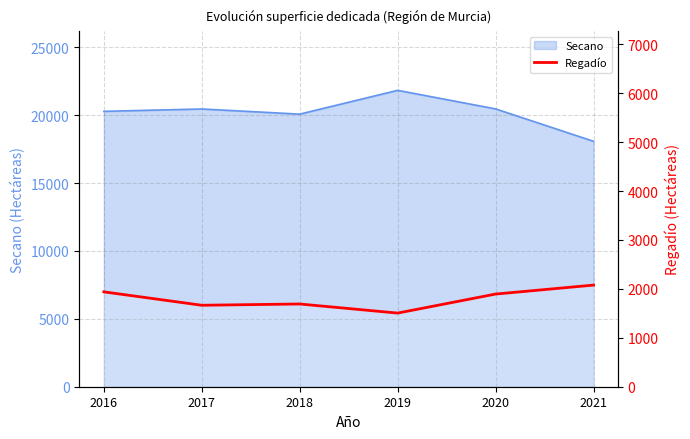

Reading right to left, what are all the values shown in this chart?

2077	1894	1505	1691	1665	1939